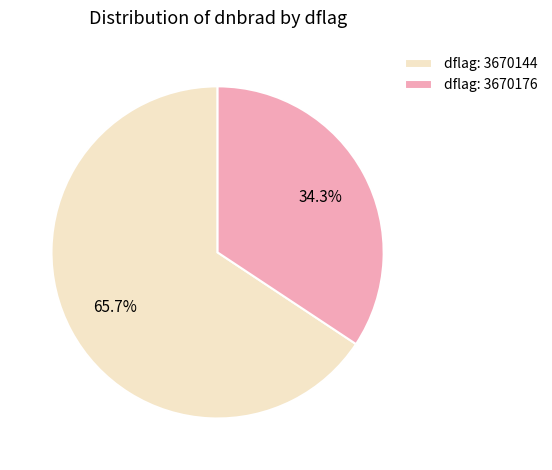

What is the largest slice in the pie chart?

dflag: 3670144